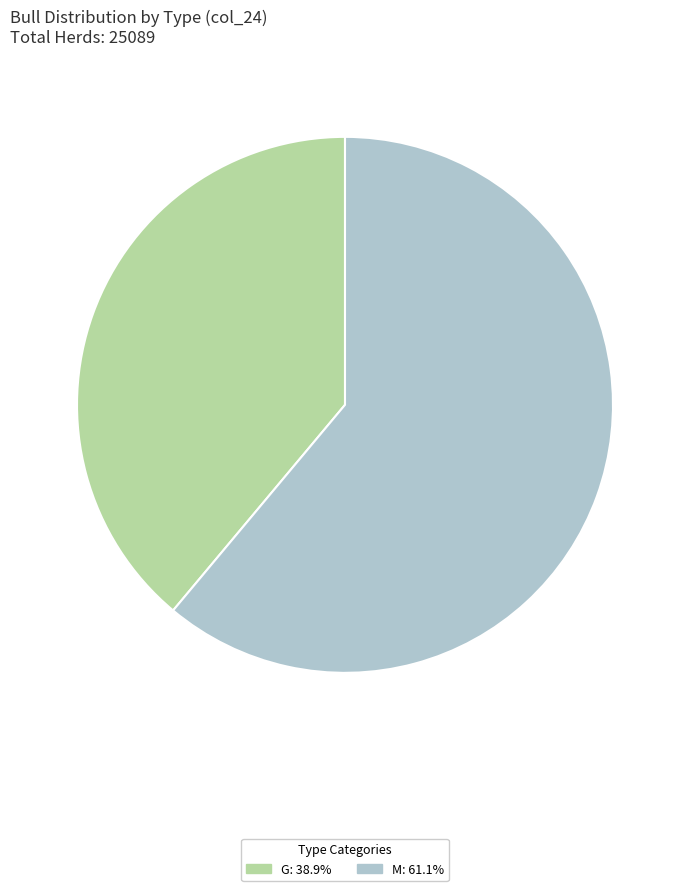

Is there any slice that represents more than half of the pie?

Yes